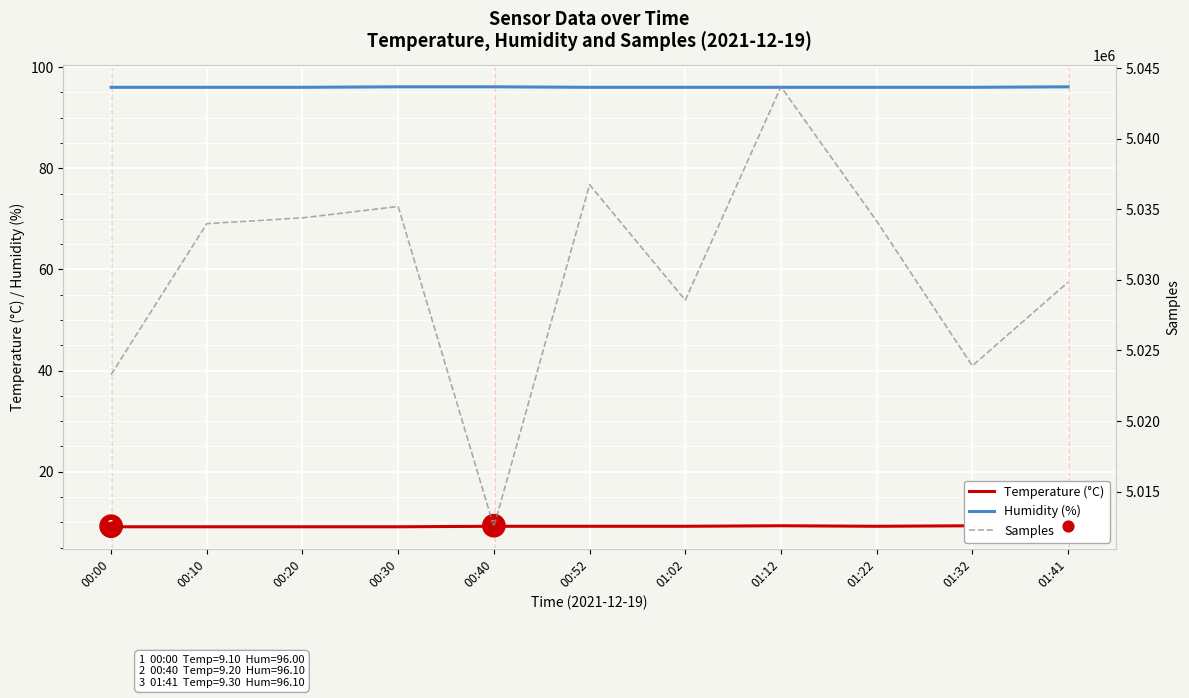

Which series has the largest total across all categories?

Samples